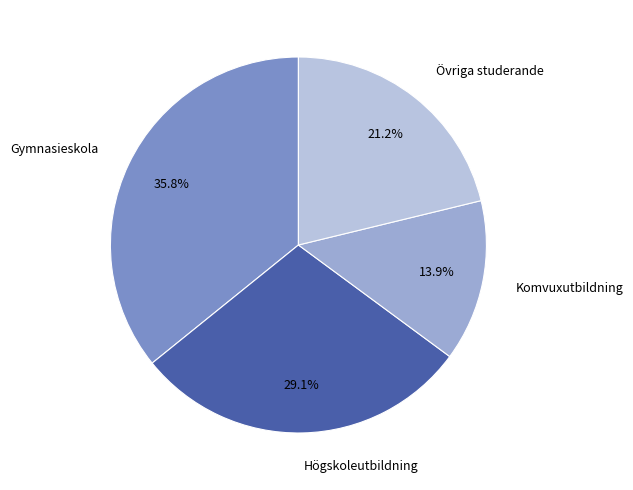

Rank the categories by value from highest to lowest.

Gymnasieskola, Högskoleutbildning, Övriga studerande, Komvuxutbildning